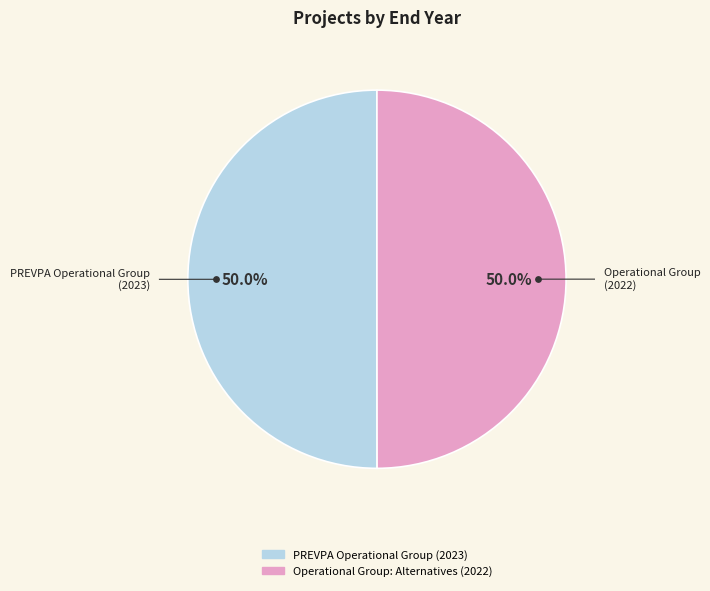

Which category has the biggest portion of the pie?

PREVPA Operational Group